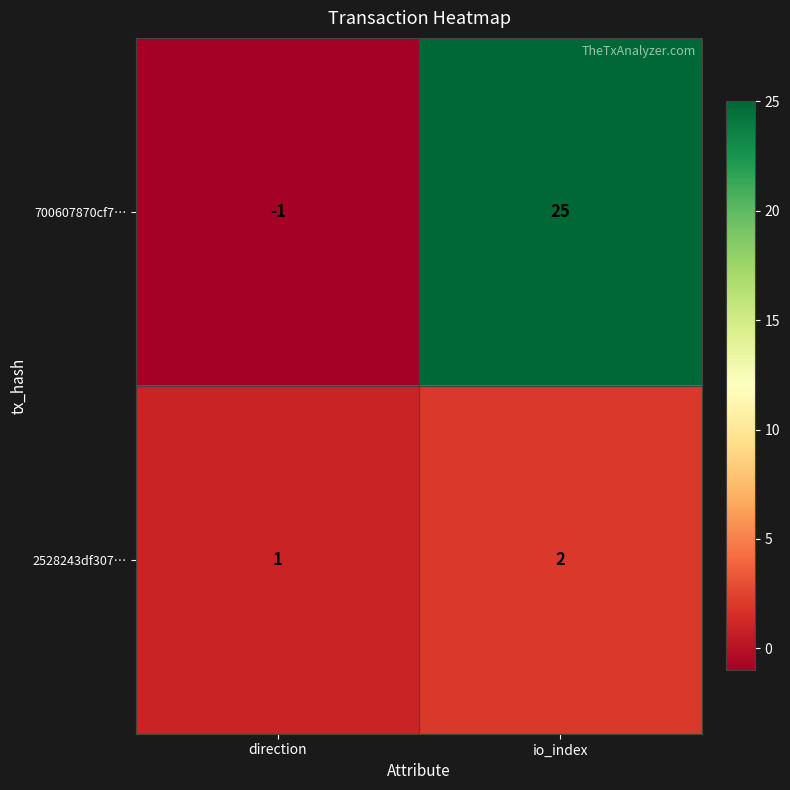

What is the highest value of the 700607870cf7… series?

25